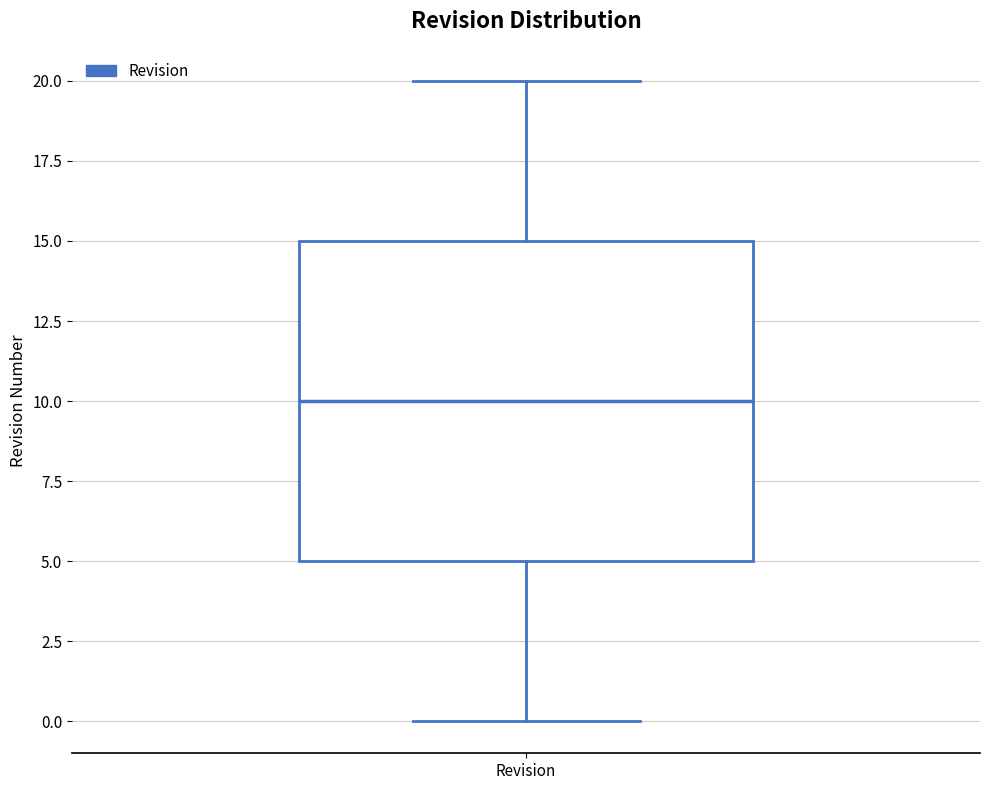

Transcribe this box plot: give where the median line is, the range the box spans, and where the two whiskers end, as read against the y-axis. The values are not printed on the chart, so give them approximately, as read against the axis.

median 10, box 5 to 15, whiskers 0 to 20